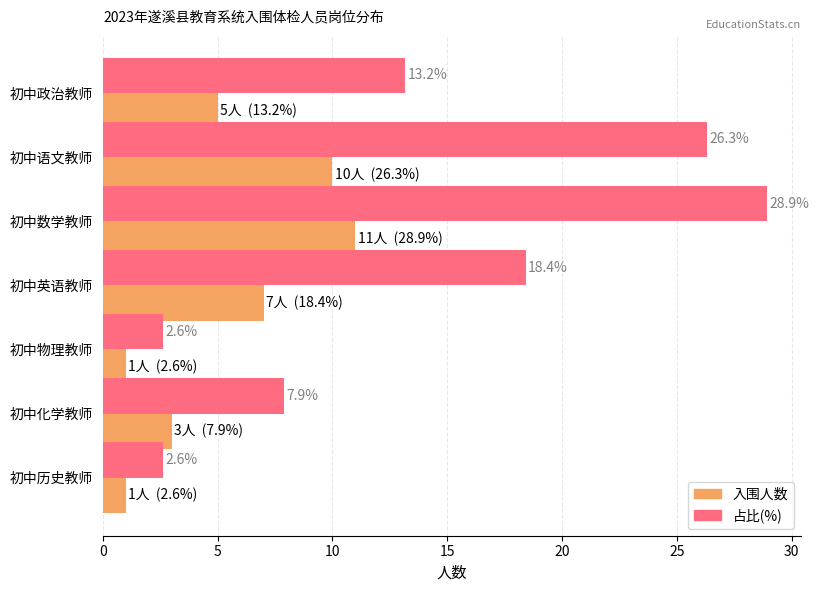

List the series in order of their peak value, lowest first.

入围人数, 占比(%)